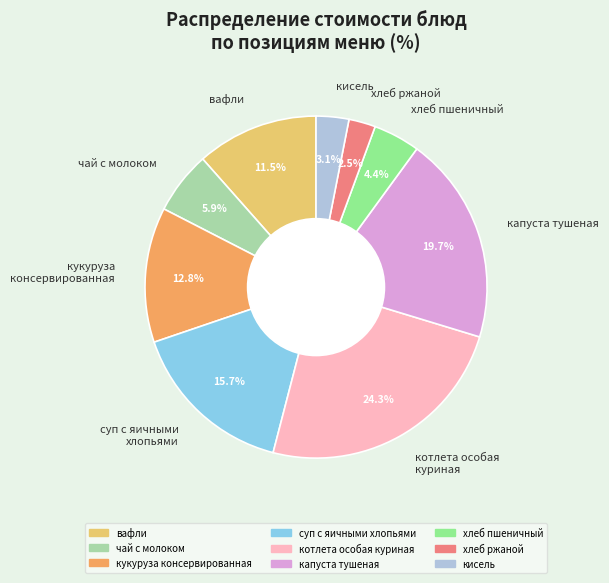

Does кисель account for over 50% of the chart?

No